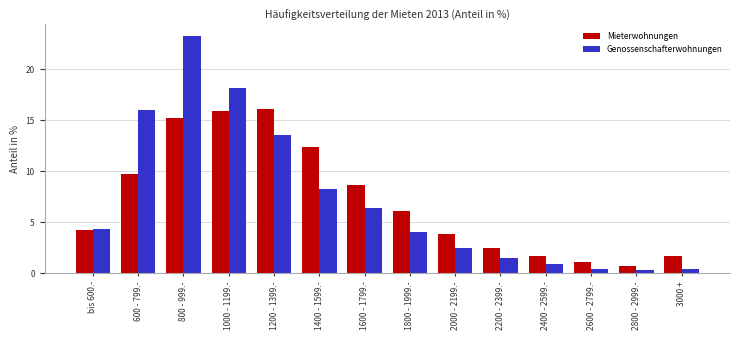

True or false: Genossenschafterwohnungen has a value of 8.3 at 1400 - 1599.-.

True